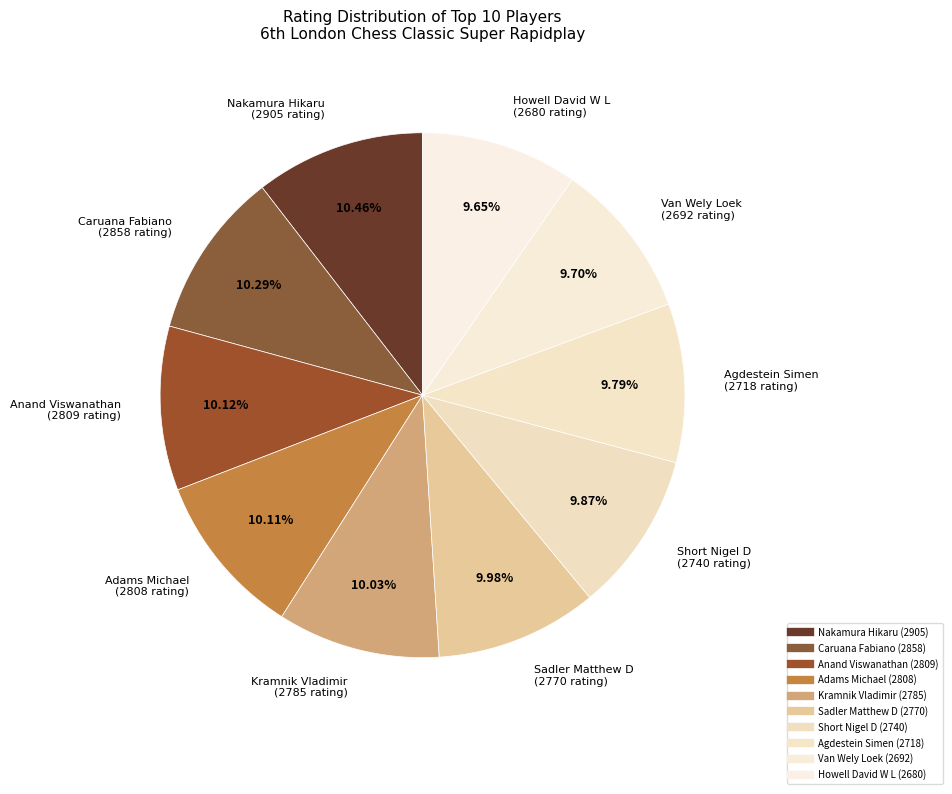

To the nearest percent, what is the average slice percentage?

10%